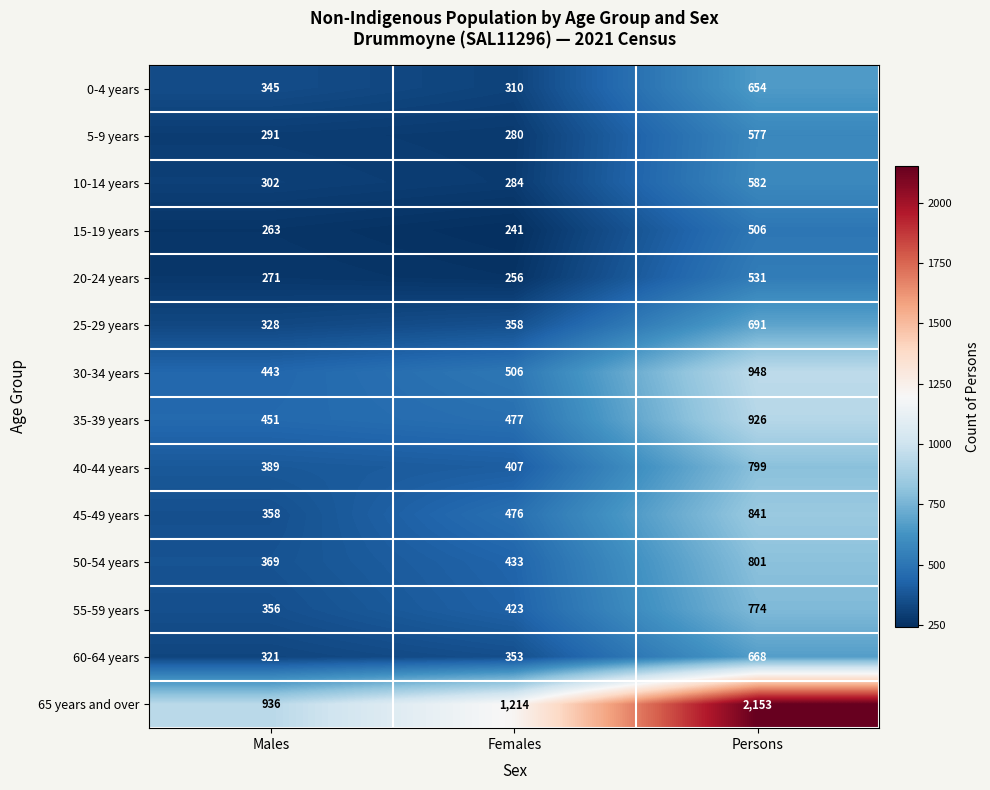

Which category has the lowest value in the 25-29 years series?

Males